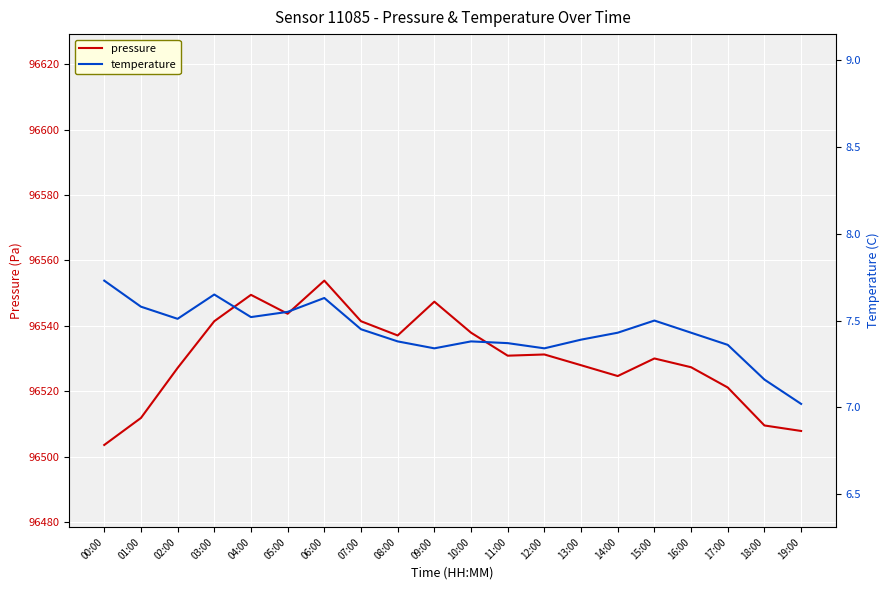

What is the difference between the highest and lowest values at 17:00?

96513.8